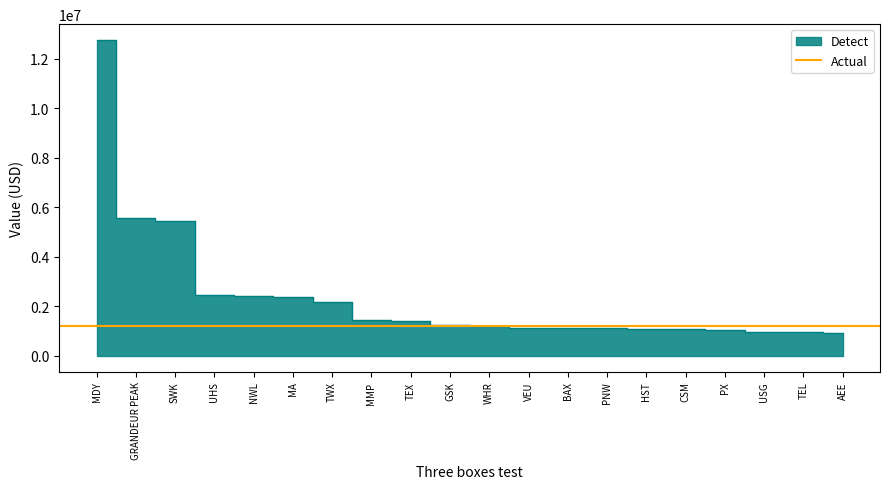

How many data points are less than 1233000?

10